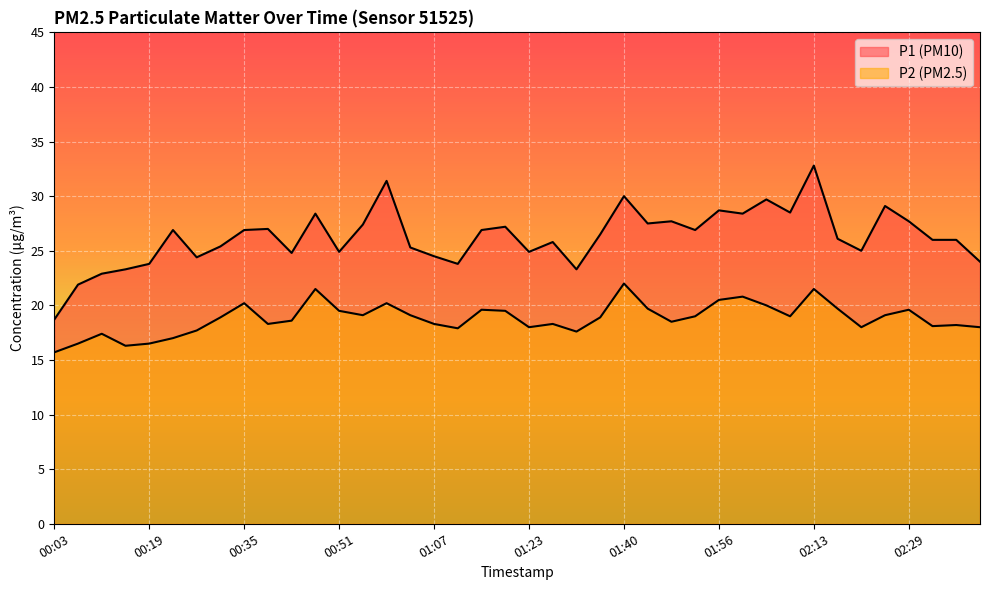

What is the average value of the P2 series?

18.8